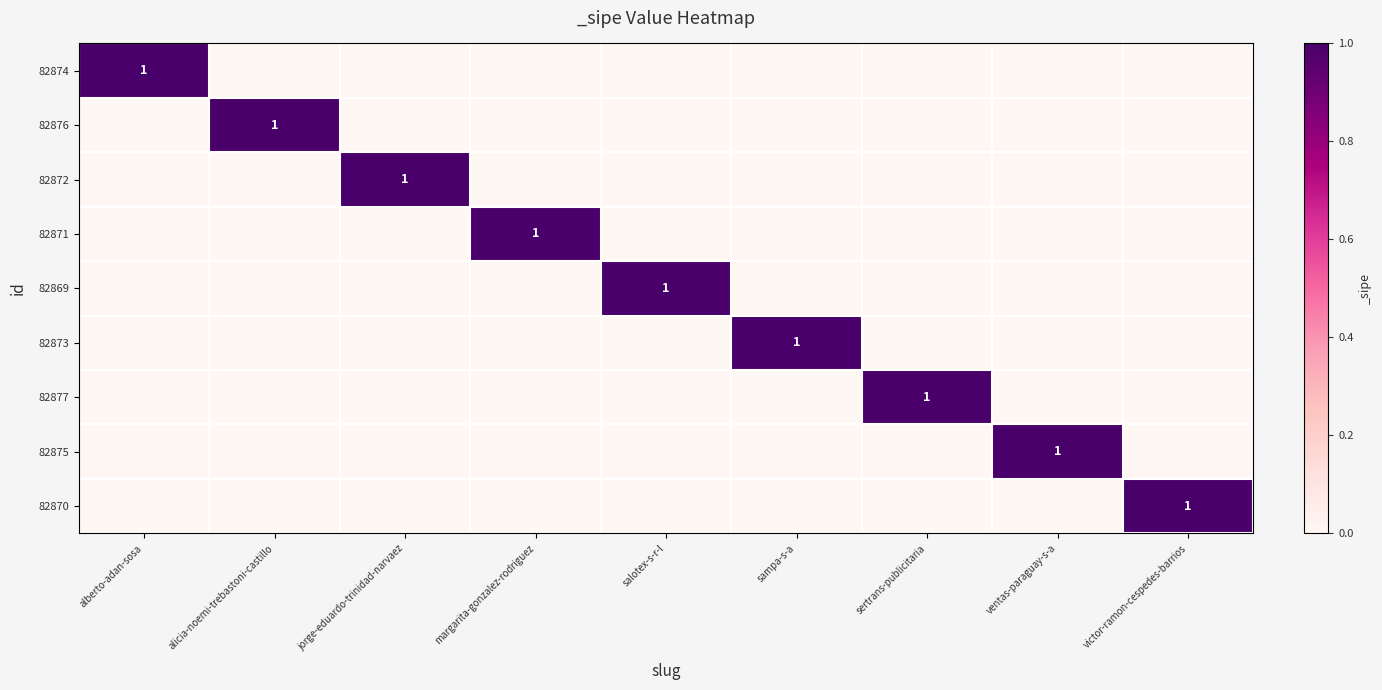

Is it true that 82873 equals 0 at salotex-s-r-l?

True